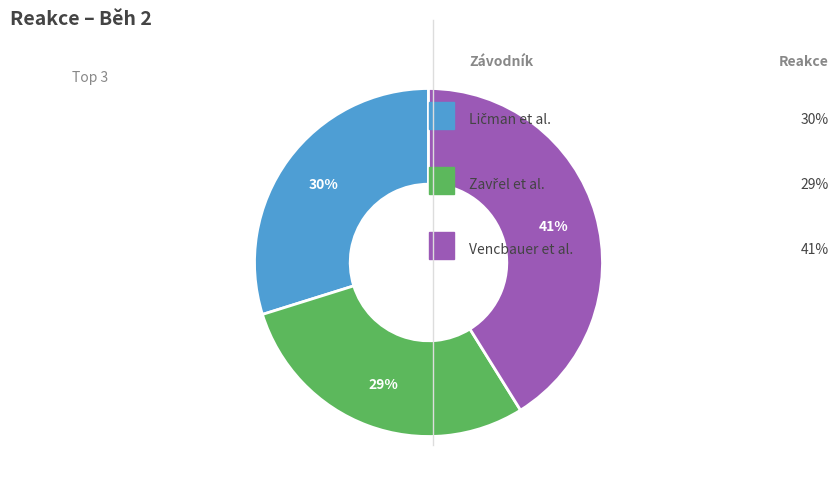

To the nearest percent, what is the average slice percentage?

33%